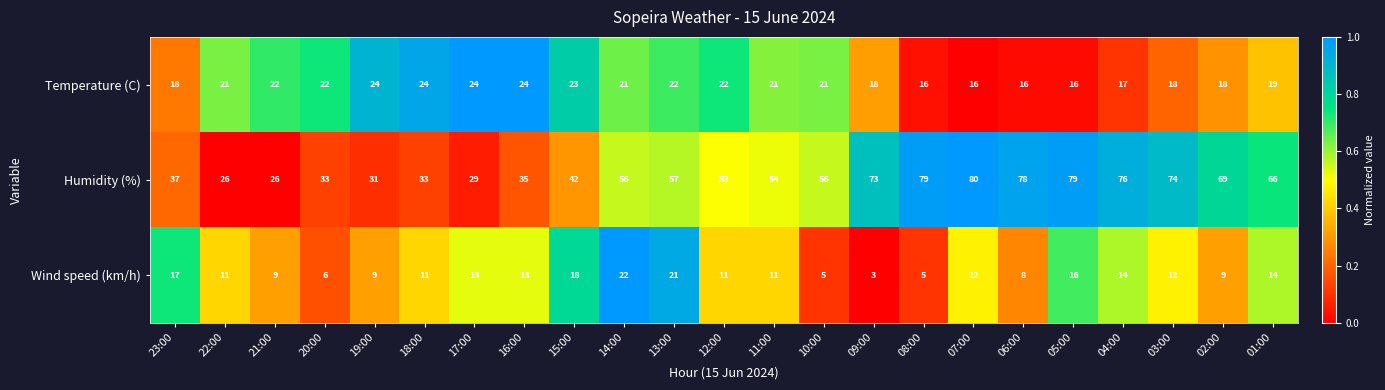

What is the difference between the second highest and second lowest values in the Wind speed (km/h) series?

16